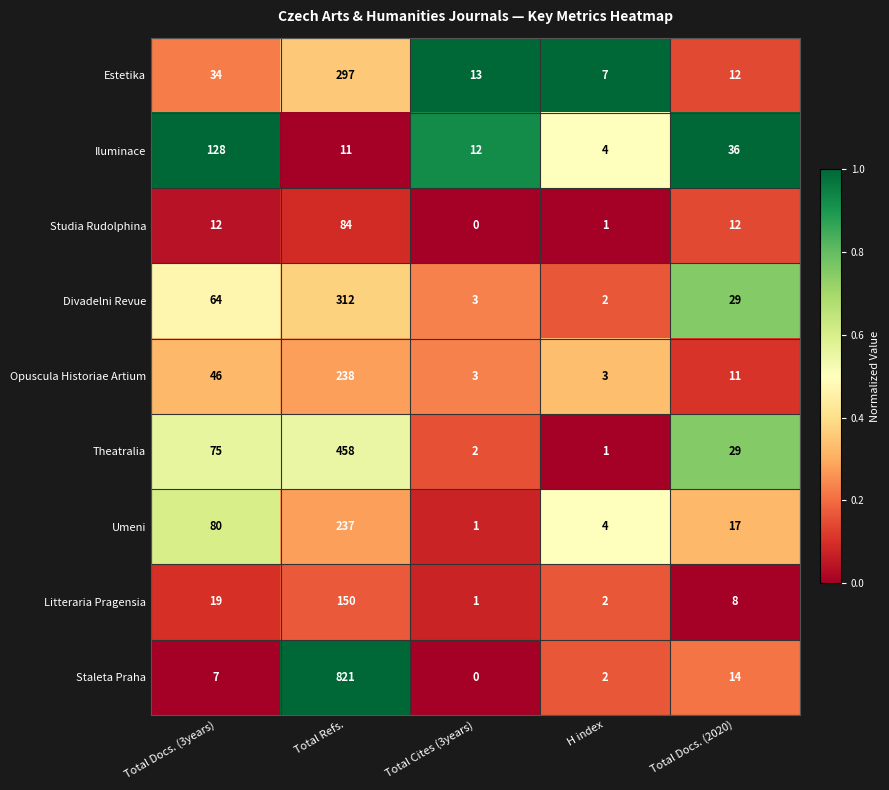

True or false: Umeni has a value of 7 at H index.

False